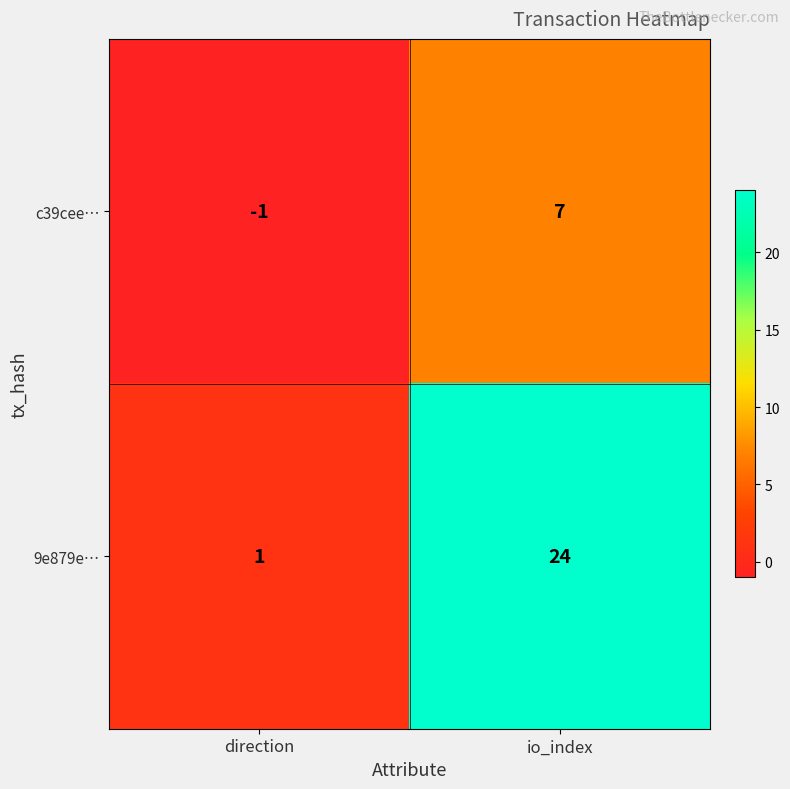

What is the difference between the c39cee… values at io_index and direction?

8